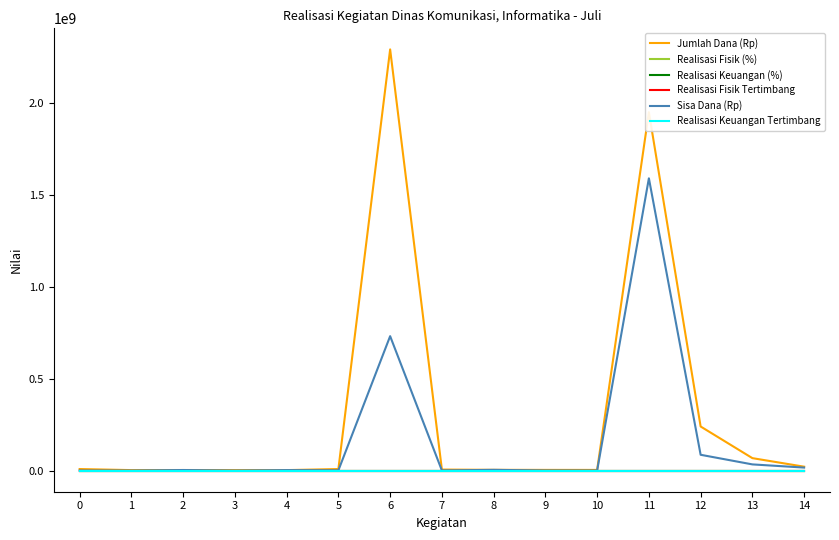

The value of Realisasi Fisik (%) at 2 is 0.0. True or false?

True